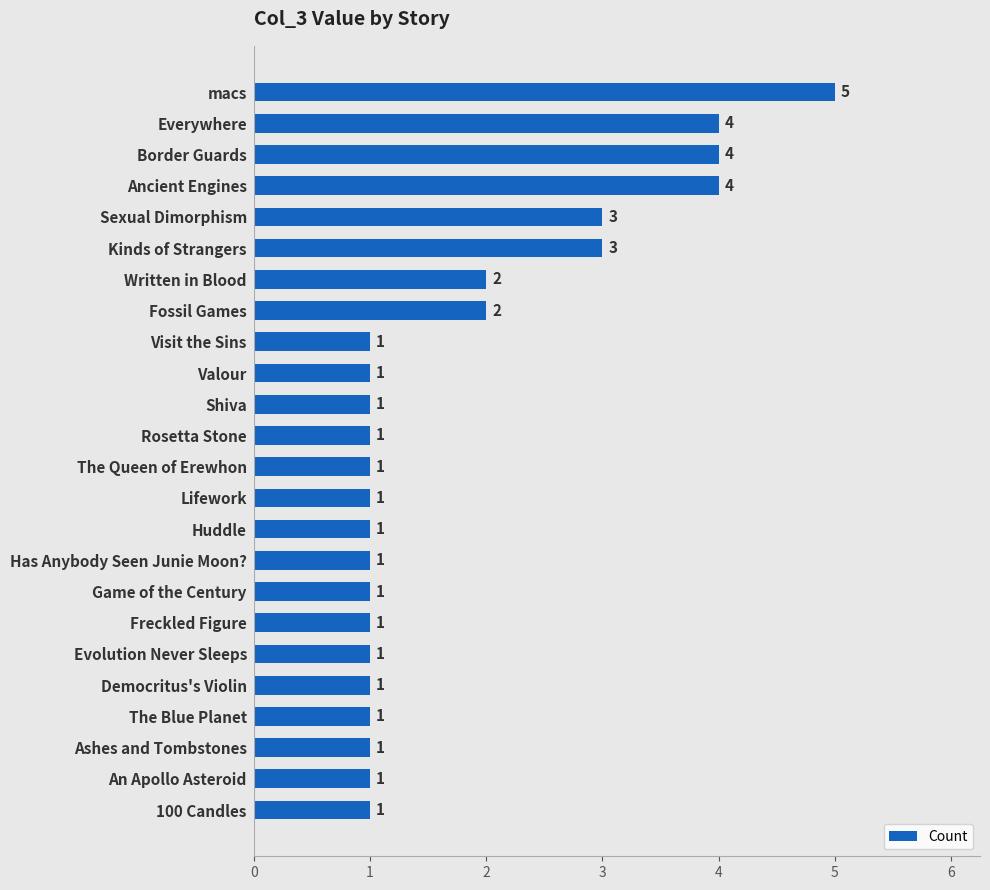

What is the difference between the maximum and minimum values?

4